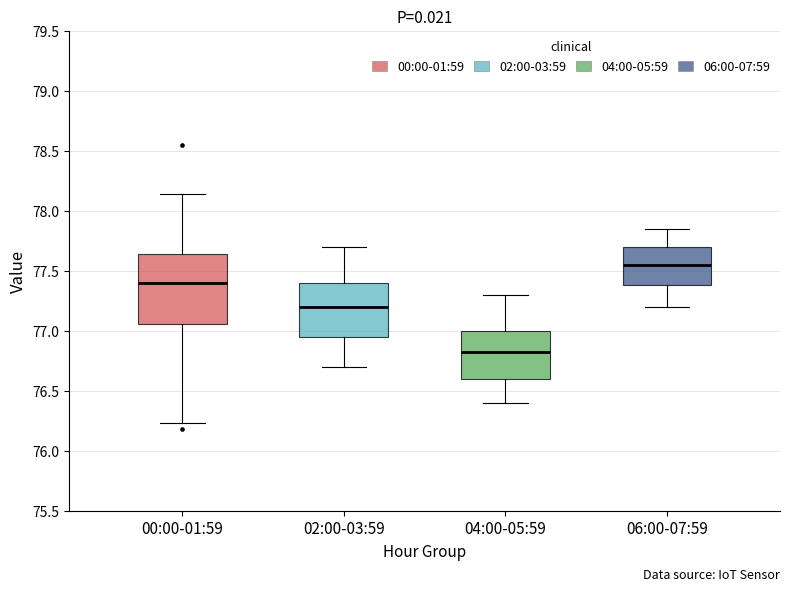

Which box has the highest median line?

06:00-07:59